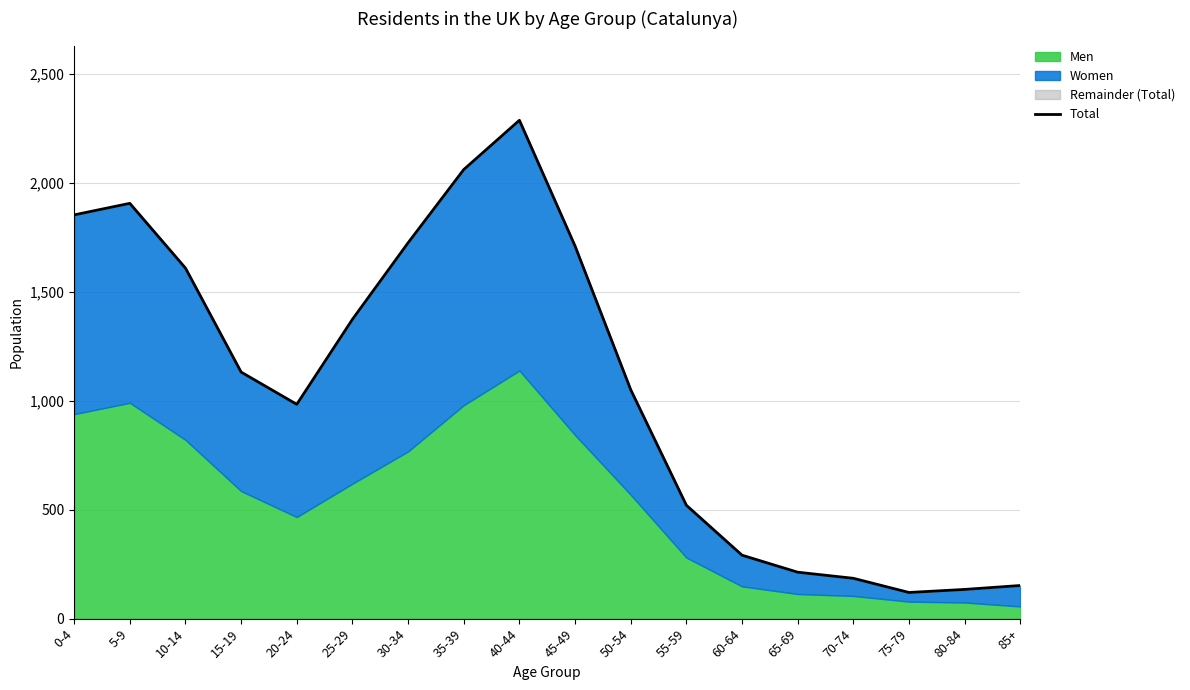

List the labels in order of value, largest first.

40-44, 35-39, 5-9, 0-4, 30-34, 45-49, 10-14, 25-29, 15-19, 50-54, 20-24, 55-59, 60-64, 65-69, 70-74, 85+, 80-84, 75-79